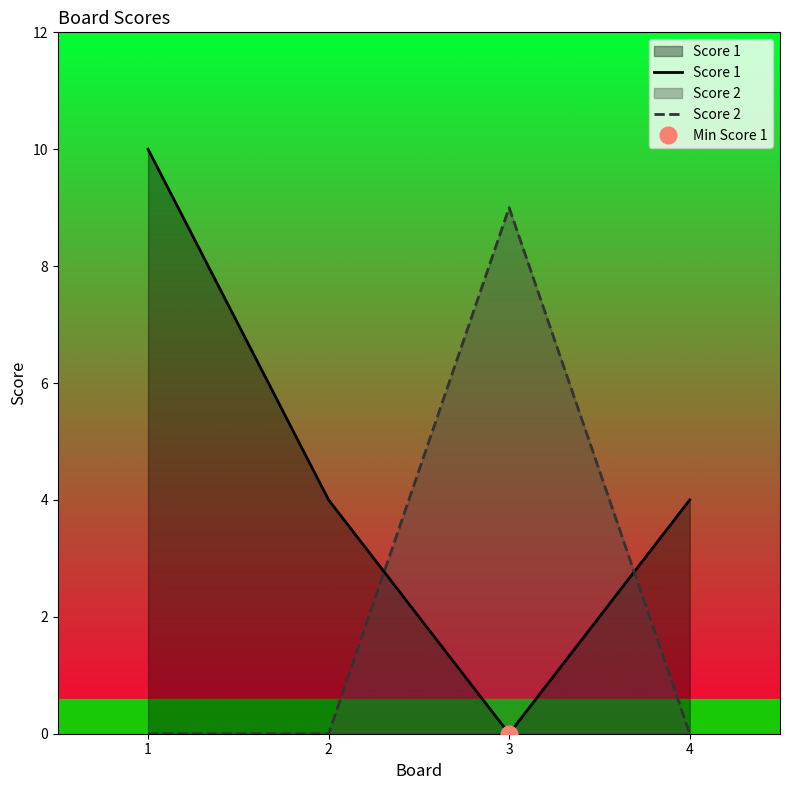

What is the value of the Score 1 point at the 2nd from the left?

4